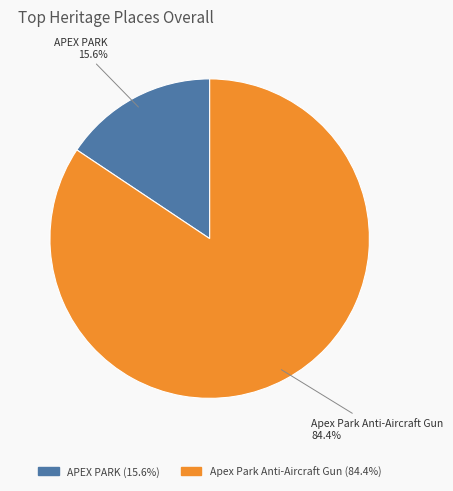

Do APEX PARK and Apex Park Anti-Aircraft Gun together represent more than half of the pie?

Yes